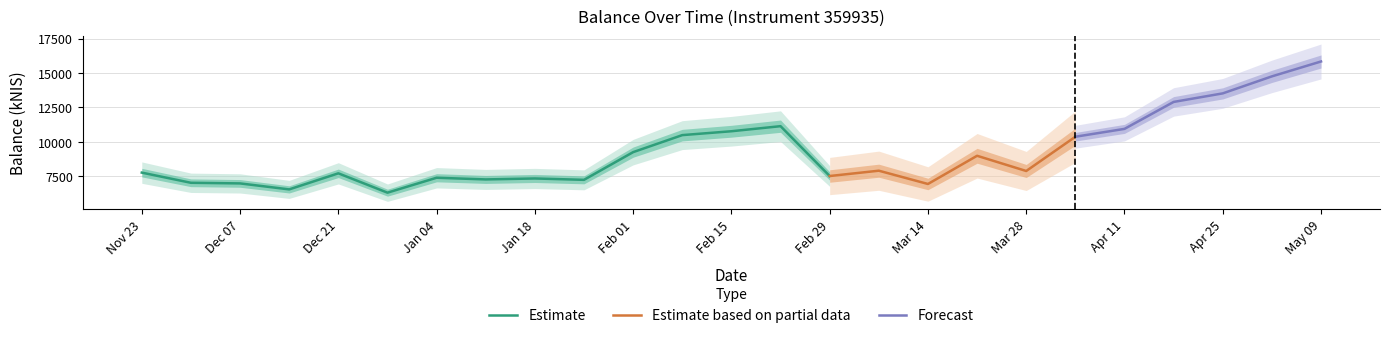

Which category has the highest value across all series?

2024-05-09